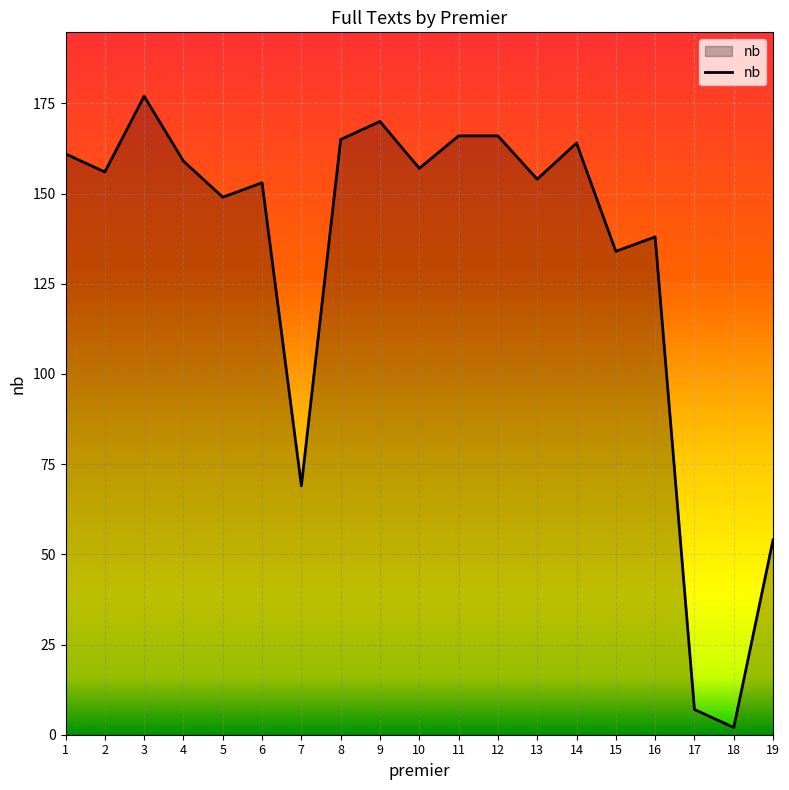

The value at 7 is 36. True or false?

False